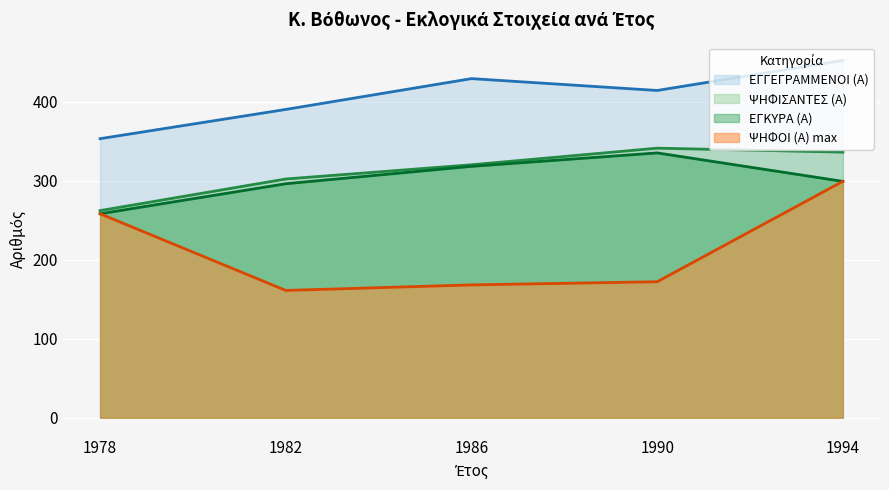

List the series in order of their peak value, lowest first.

ΨΗΦΟΙ (Α) max, ΕΓΚΥΡΑ (Α), ΨΗΦΙΣΑΝΤΕΣ (Α), ΕΓΓΕΓΡΑΜΜΕΝΟΙ (Α)